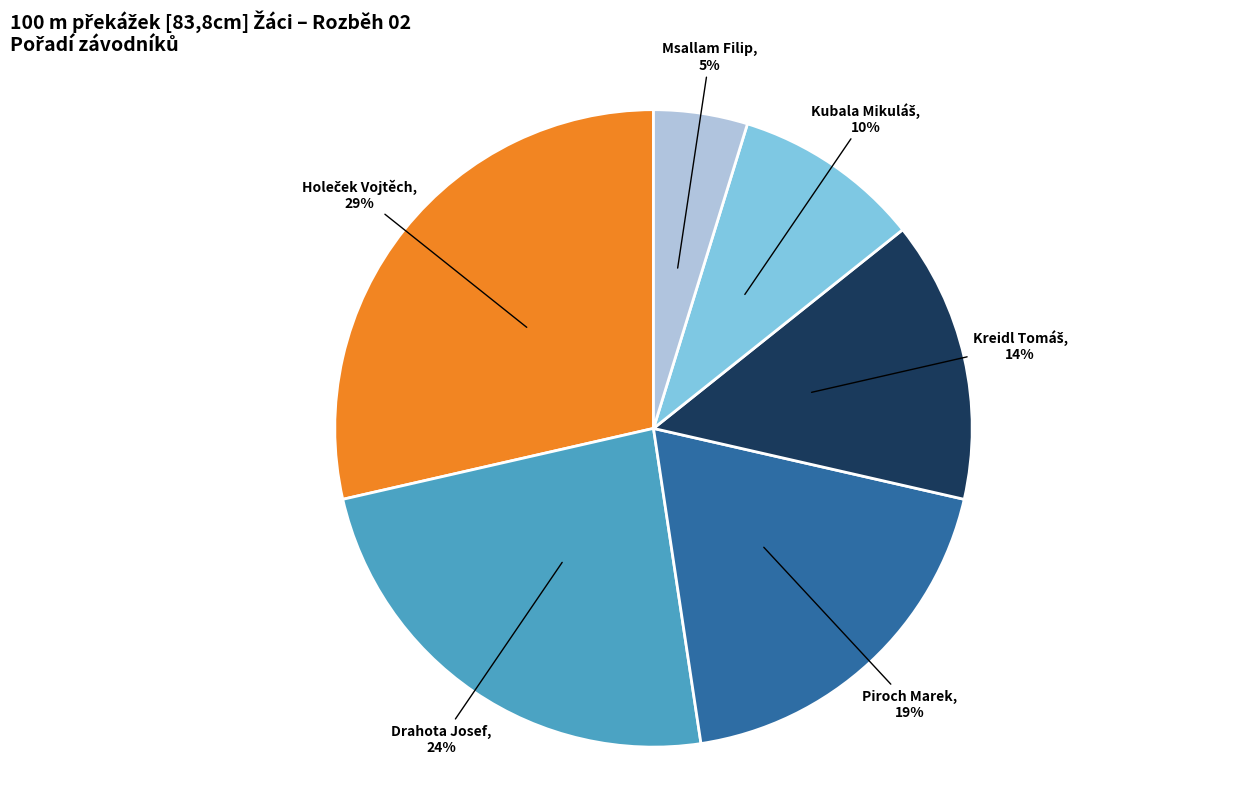

Which category has the smallest portion of the pie?

Msallam Filip